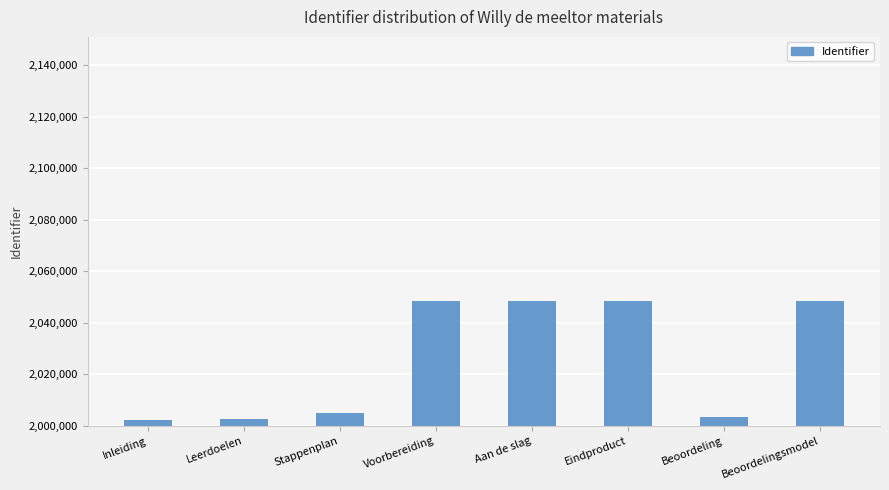

Is it true that the value at Inleiding is 2002158?

True